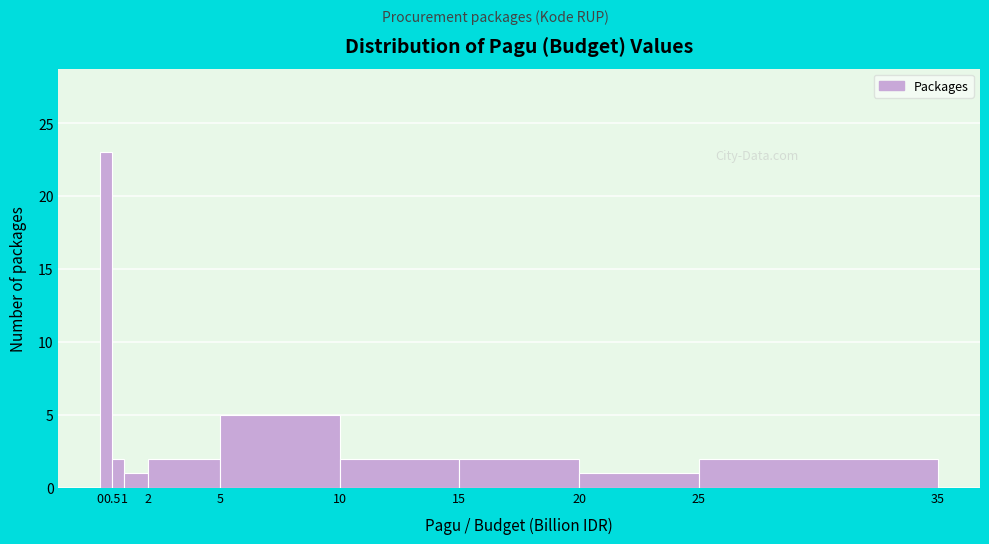

Which range on the x-axis has the tallest bar?

0 to 0.5